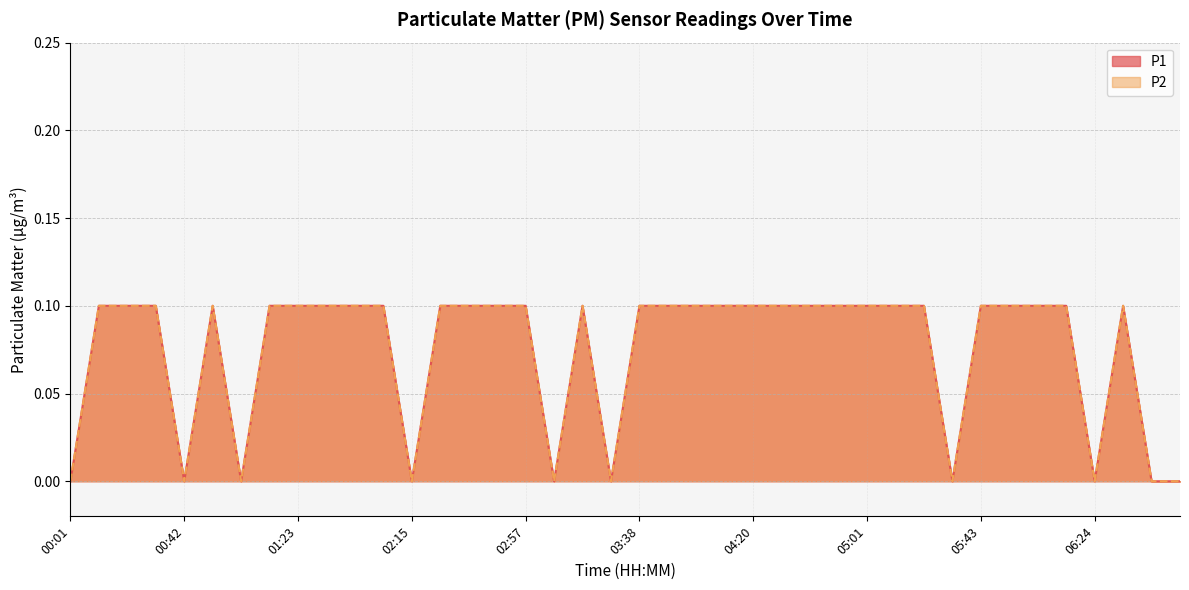

True or false: P2 and P1 cross at least once.

False